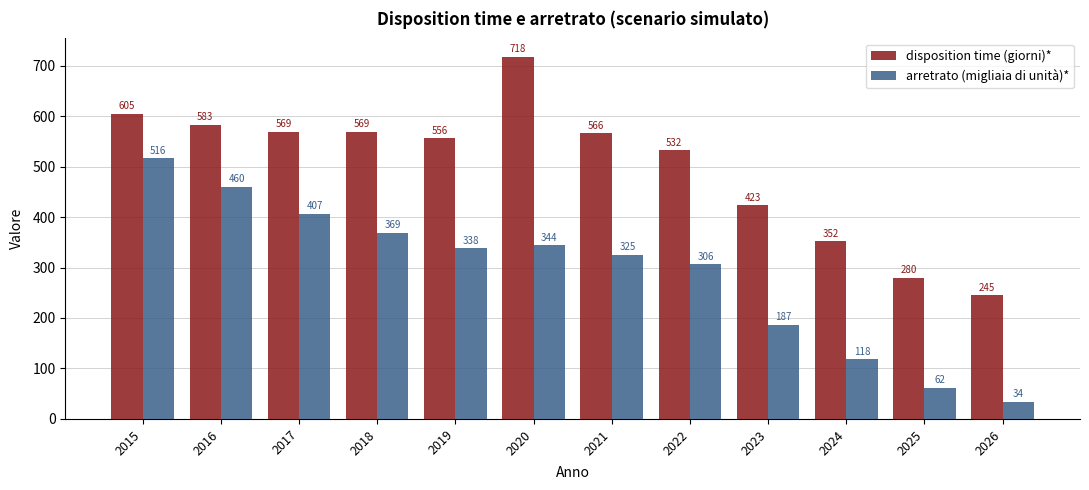

Which series has the widest spread of values?

arretrato (migliaia di unità)*